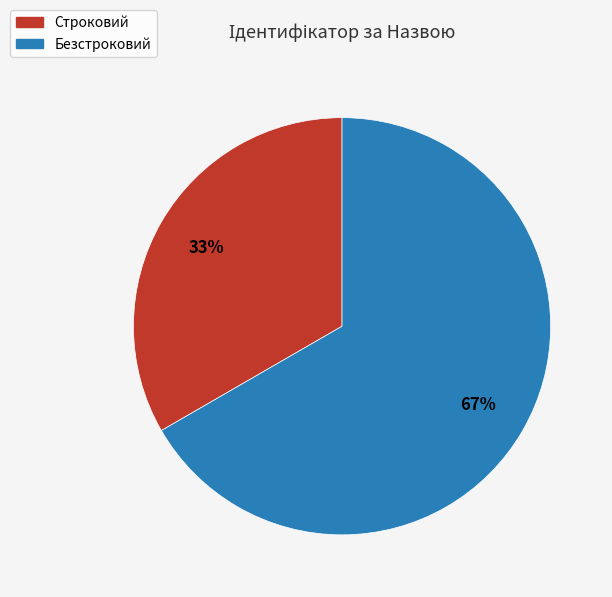

What is the ratio of the value at Безстроковий to the value at Строковий?

2.0